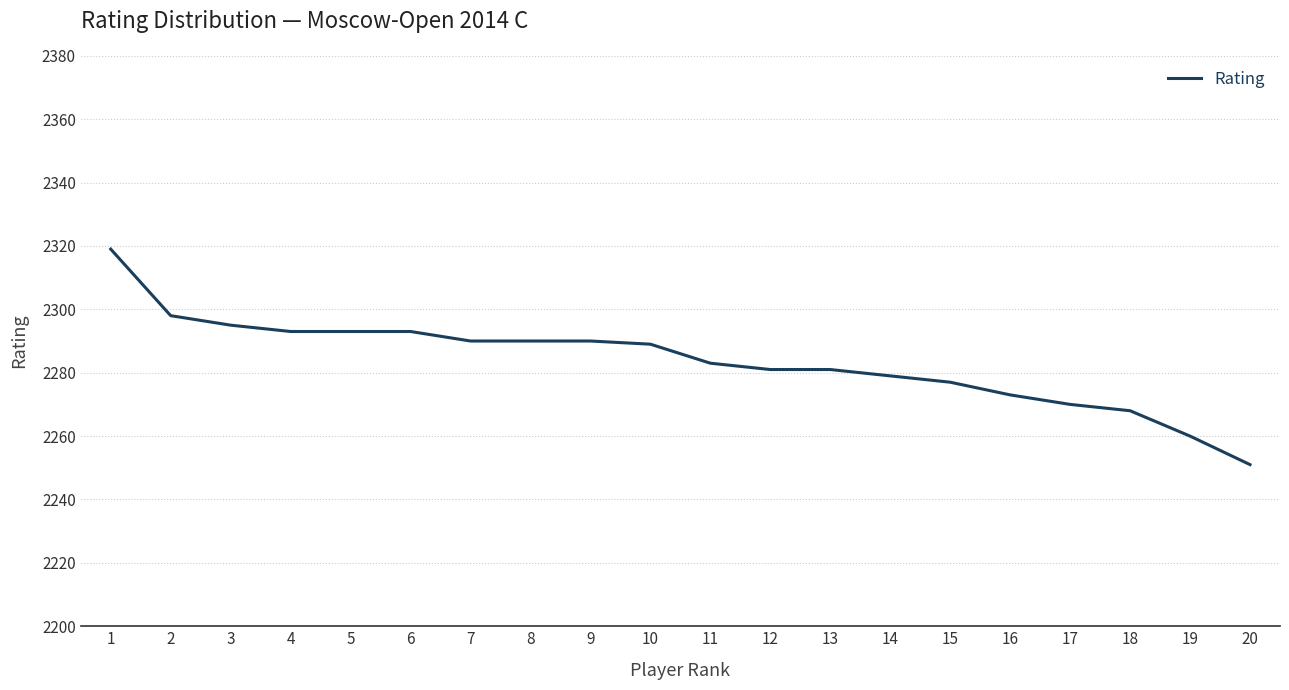

What is the difference between the maximum and minimum values?

68